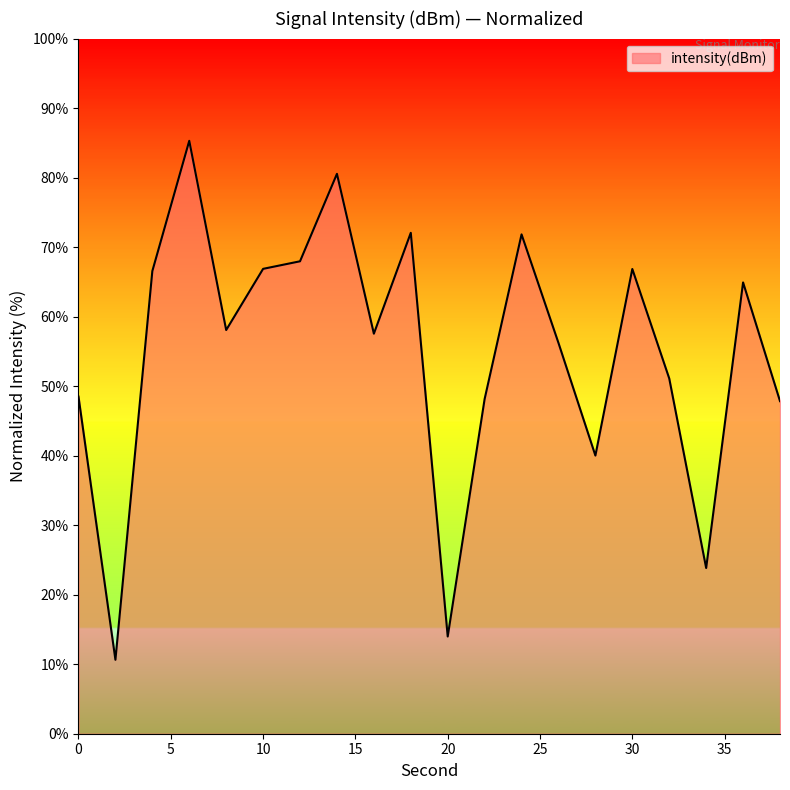

What is the minimum value shown in the chart?

10.6